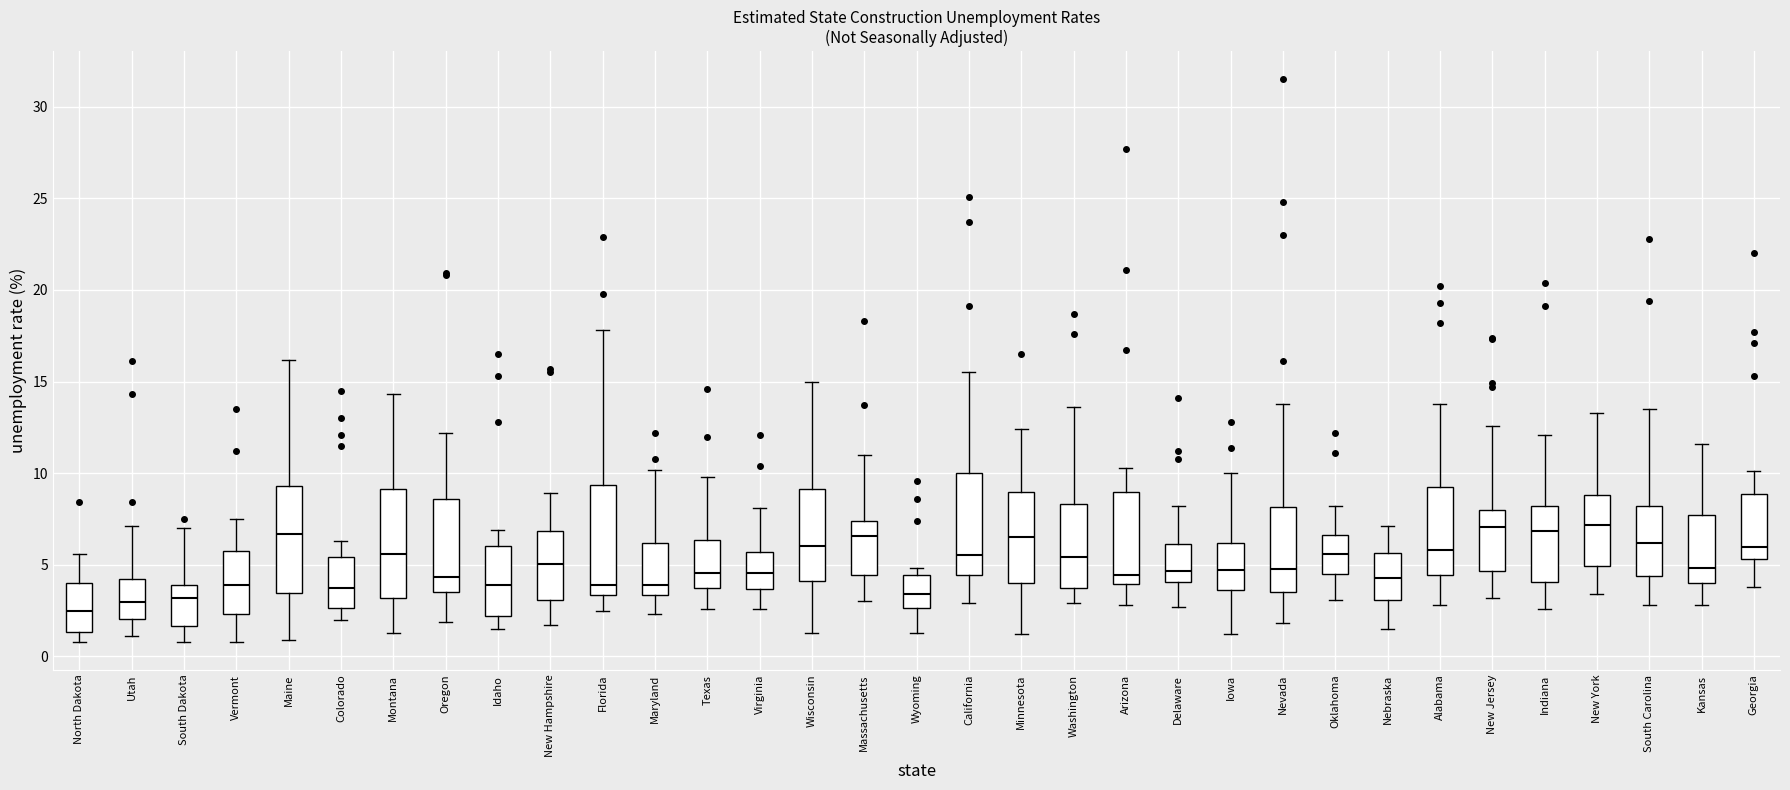

Reading left to right, transcribe this box plot: for each box, give where its median line is, the range the box spans, and where its two whiskers end, as read against the y-axis. The values are not printed on the chart, so give them approximately, as read against the axis.

North Dakota: median 2.5, box 1.5 to 4.0, whiskers 1.0 to 5.5
Utah: median 3.0, box 2.0 to 4.0, whiskers 1.0 to 7.0
South Dakota: median 3.0, box 1.5 to 4.0, whiskers 1.0 to 7.0
Vermont: median 4.0, box 2.5 to 6.0, whiskers 1.0 to 7.5
Maine: median 6.5, box 3.5 to 9.5, whiskers 1.0 to 16.0
Colorado: median 4.0, box 2.5 to 5.5, whiskers 2.0 to 6.5
Montana: median 5.5, box 3.0 to 9.0, whiskers 1.5 to 14.5
Oregon: median 4.5, box 3.5 to 8.5, whiskers 2.0 to 12.0
Idaho: median 4.0, box 2.0 to 6.0, whiskers 1.5 to 7.0
New Hampshire: median 5.0, box 3.0 to 7.0, whiskers 1.5 to 9.0
Florida: median 4.0, box 3.5 to 9.5, whiskers 2.5 to 18.0
Maryland: median 4.0, box 3.5 to 6.0, whiskers 2.5 to 10.0
Texas: median 4.5, box 4.0 to 6.5, whiskers 2.5 to 10.0
Virginia: median 4.5, box 3.5 to 5.5, whiskers 2.5 to 8.0
Wisconsin: median 6.0, box 4.0 to 9.0, whiskers 1.5 to 15.0
Massachusetts: median 6.5, box 4.5 to 7.5, whiskers 3.0 to 11.0
Wyoming: median 3.5, box 2.5 to 4.5, whiskers 1.5 to 5.0
California: median 5.5, box 4.5 to 10.0, whiskers 3.0 to 15.5
Minnesota: median 6.5, box 4.0 to 9.0, whiskers 1.0 to 12.5
Washington: median 5.5, box 3.5 to 8.5, whiskers 3.0 to 13.5
Arizona: median 4.5, box 4.0 to 9.0, whiskers 3.0 to 10.5
Delaware: median 4.5, box 4.0 to 6.0, whiskers 2.5 to 8.0
Iowa: median 4.5, box 3.5 to 6.0, whiskers 1.0 to 10.0
Nevada: median 5.0, box 3.5 to 8.0, whiskers 2.0 to 14.0
Oklahoma: median 5.5, box 4.5 to 6.5, whiskers 3.0 to 8.0
Nebraska: median 4.5, box 3.0 to 5.5, whiskers 1.5 to 7.0
Alabama: median 6.0, box 4.5 to 9.5, whiskers 3.0 to 14.0
New Jersey: median 7.0, box 4.5 to 8.0, whiskers 3.0 to 12.5
Indiana: median 7.0, box 4.0 to 8.0, whiskers 2.5 to 12.0
New York: median 7.0, box 5.0 to 9.0, whiskers 3.5 to 13.5
South Carolina: median 6.0, box 4.5 to 8.0, whiskers 3.0 to 13.5
Kansas: median 5.0, box 4.0 to 7.5, whiskers 3.0 to 11.5
Georgia: median 6.0, box 5.5 to 9.0, whiskers 4.0 to 10.0